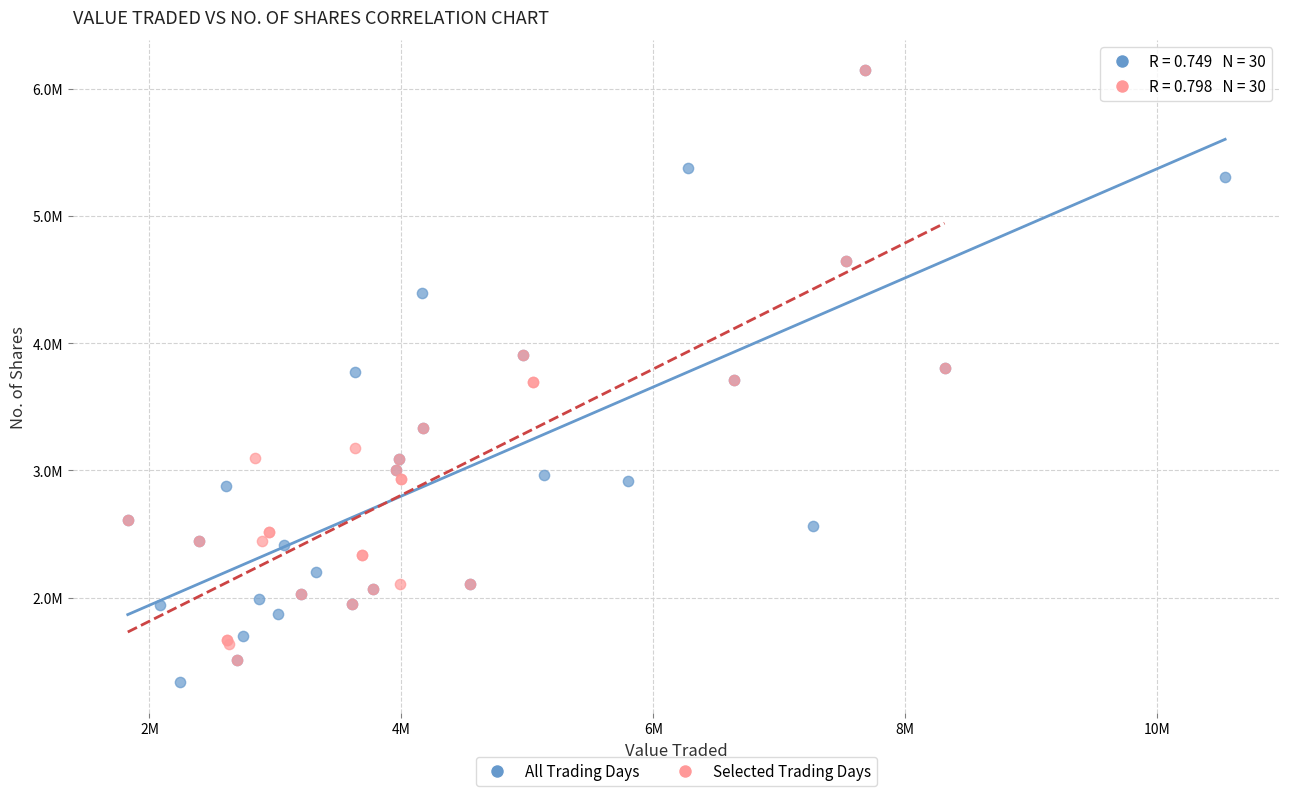

Which series reaches the minimum Y coordinate?

All Trading Days